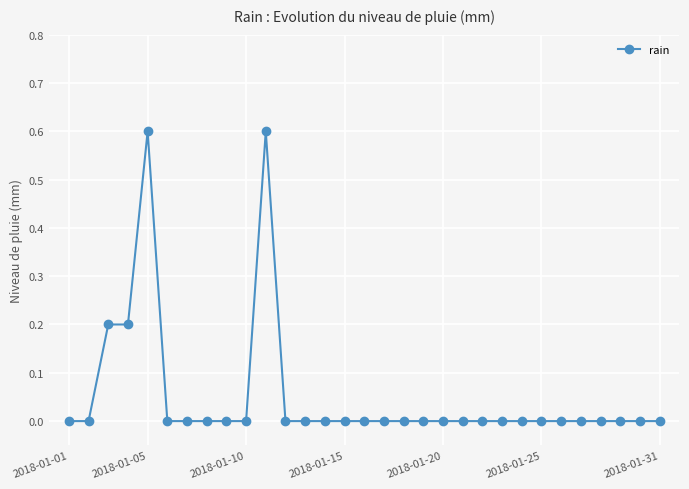

What is the difference between the maximum and minimum values?

0.6